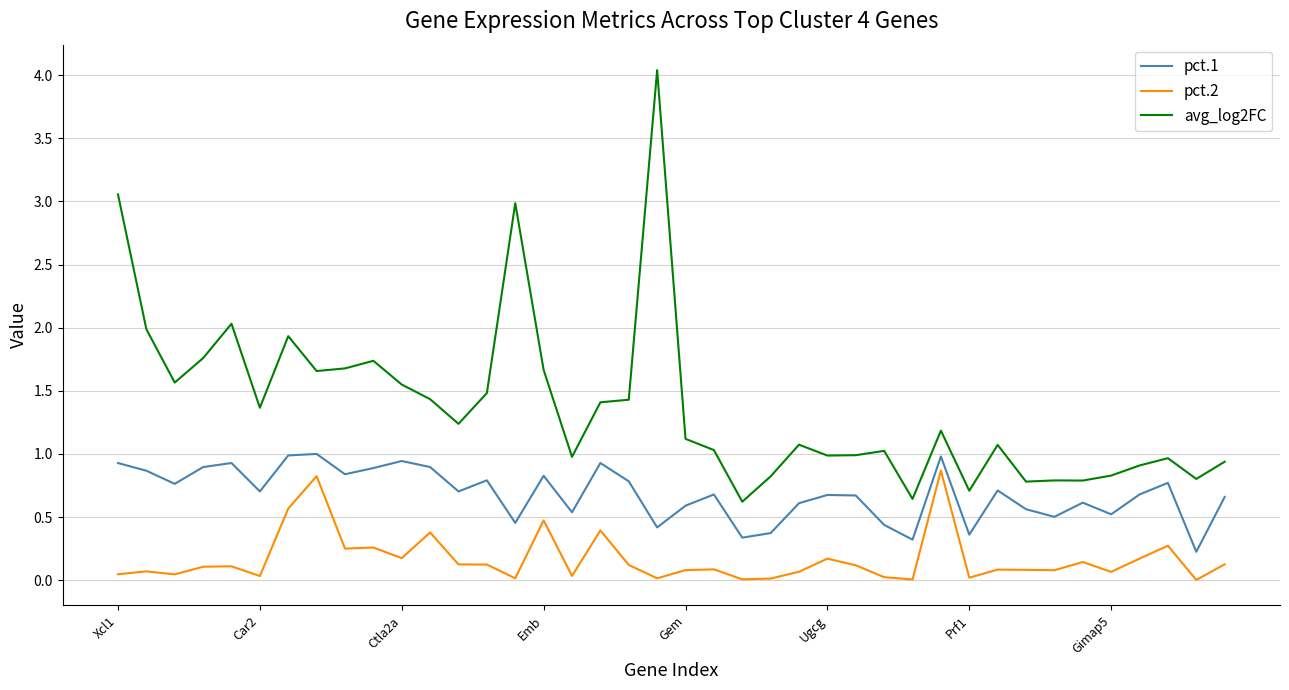

Rank the series by their maximum value, from lowest to highest.

pct.2, pct.1, avg_log2FC